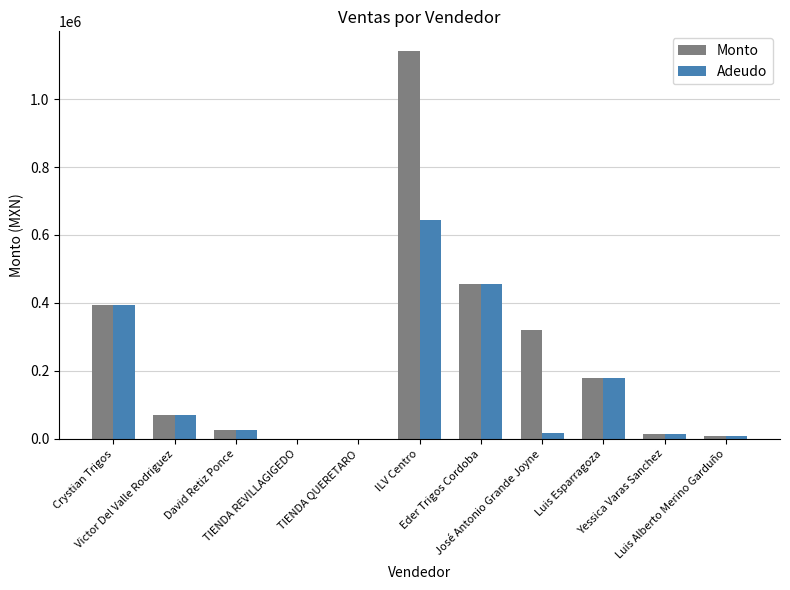

Which series has the largest total across all categories?

Monto